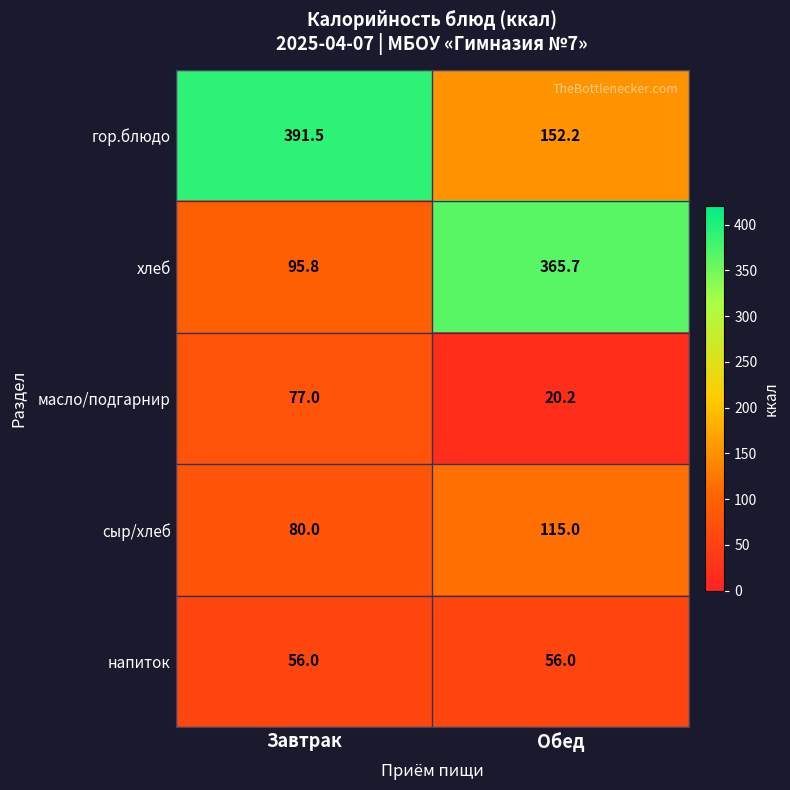

What is the maximum value shown in the chart?

391.5